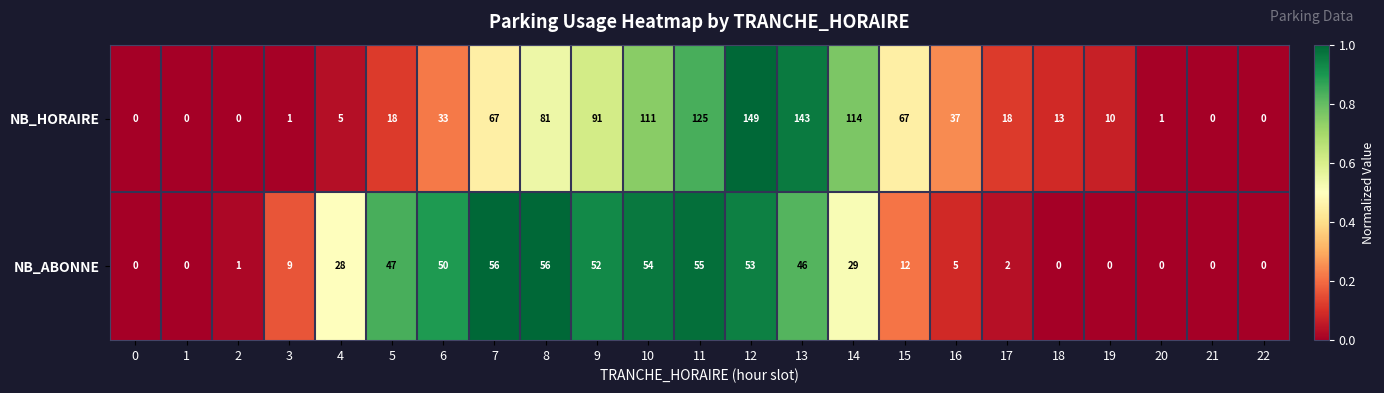

What is the maximum value shown in the chart?

149